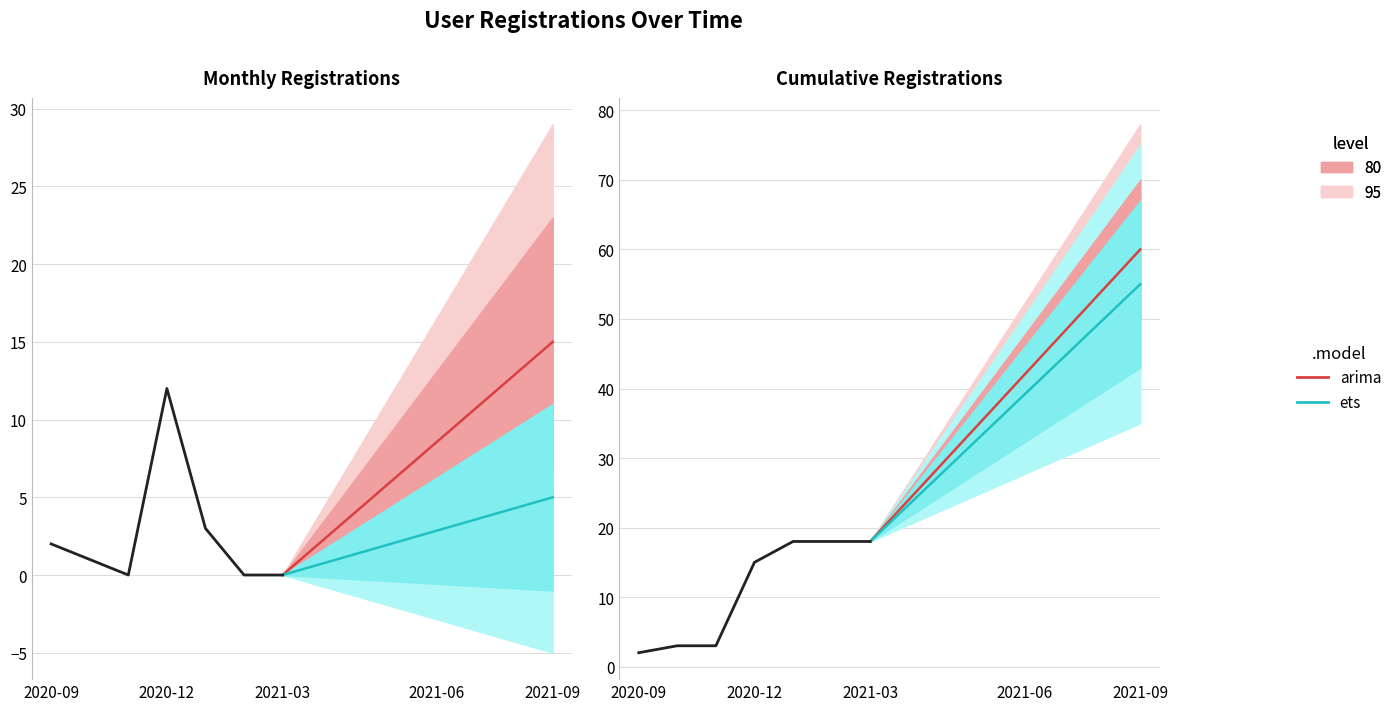

How many arima values are between 30 and 54?

5